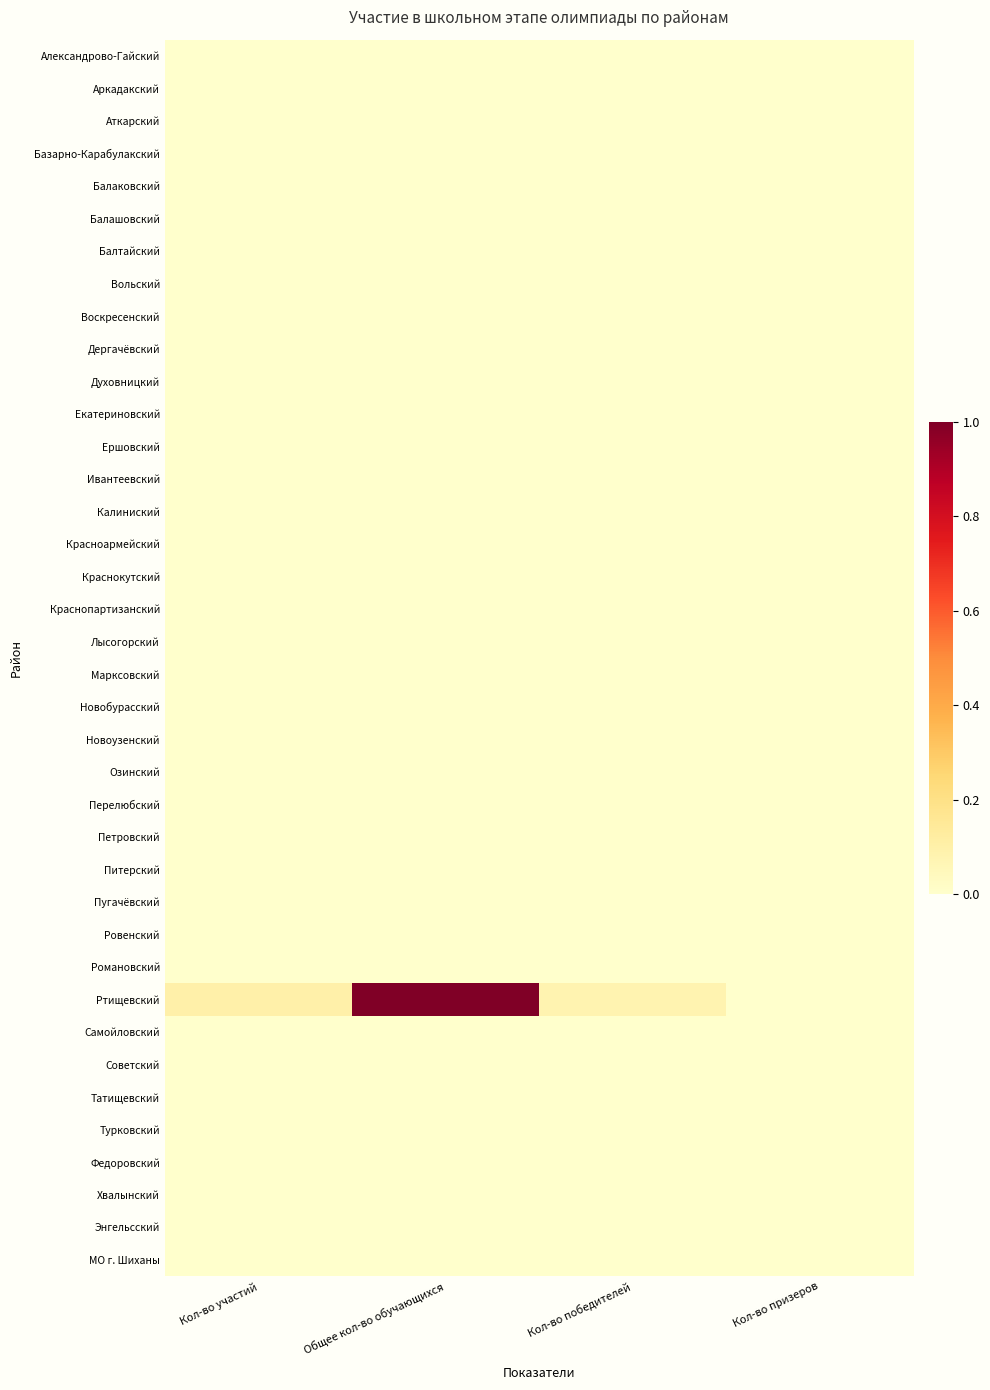

Which series has the largest total across all categories?

Ртищевский